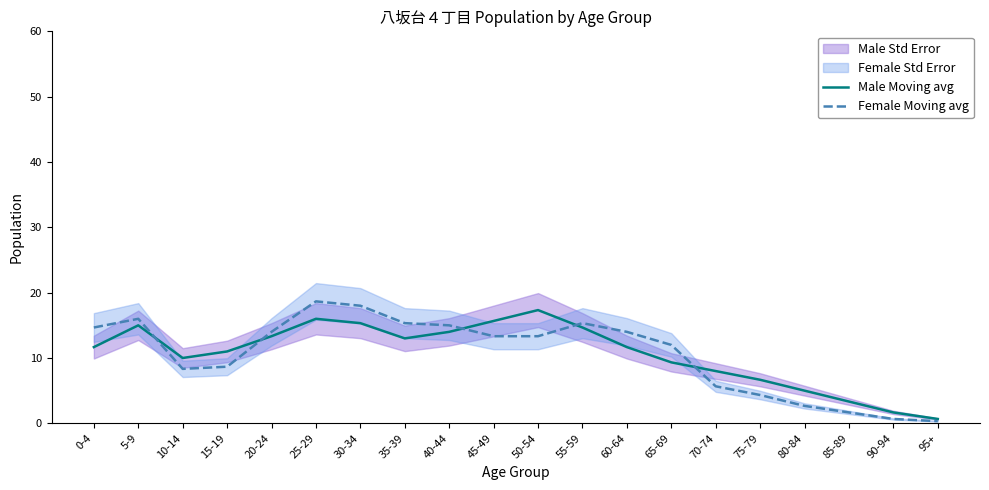

What position from the right is 90-94?

2